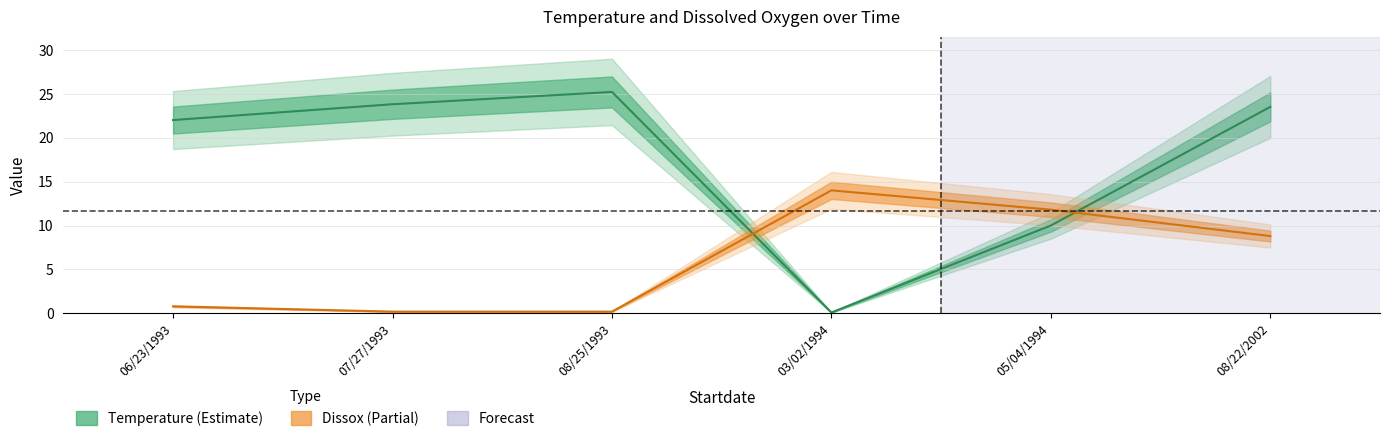

The Temperature series shows 22.0 at 06/23/1993. True or false?

True